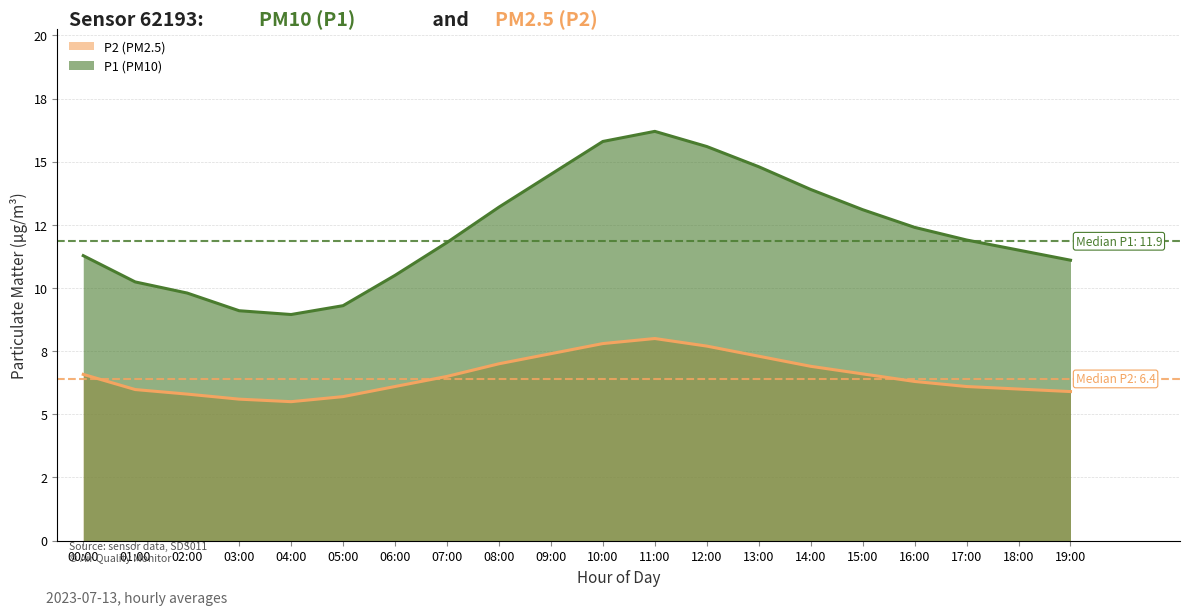

What is the lowest value of the P2 line series?

5.5